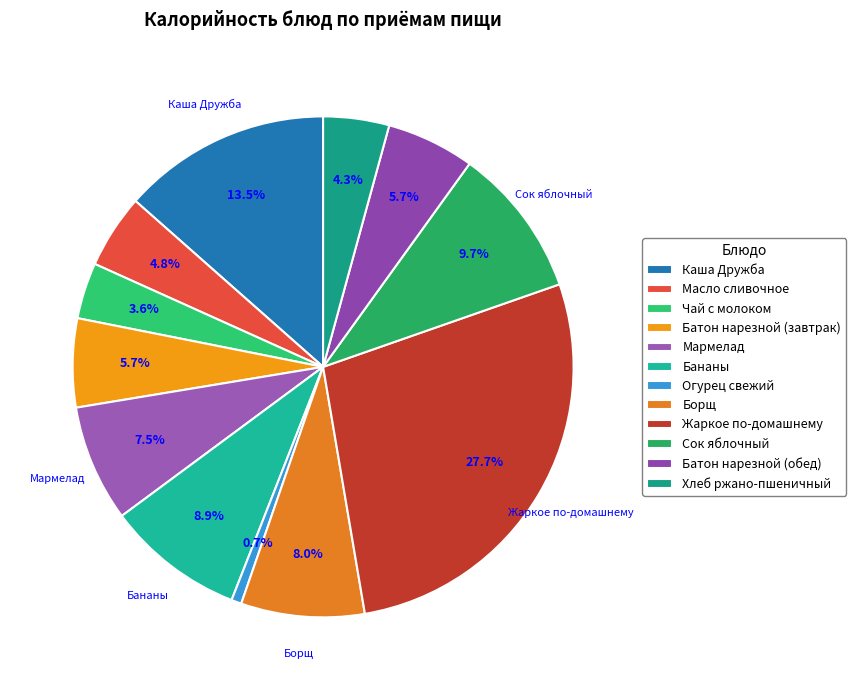

How many segments does this pie chart have?

12